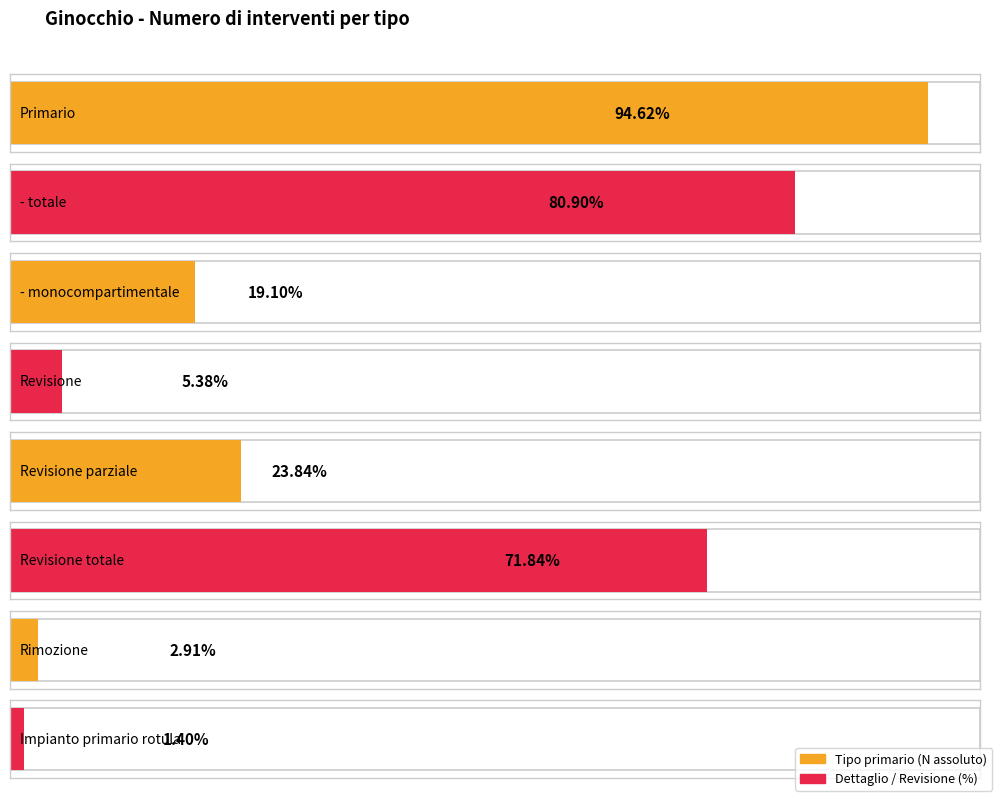

How many distinct data groups are displayed?

2